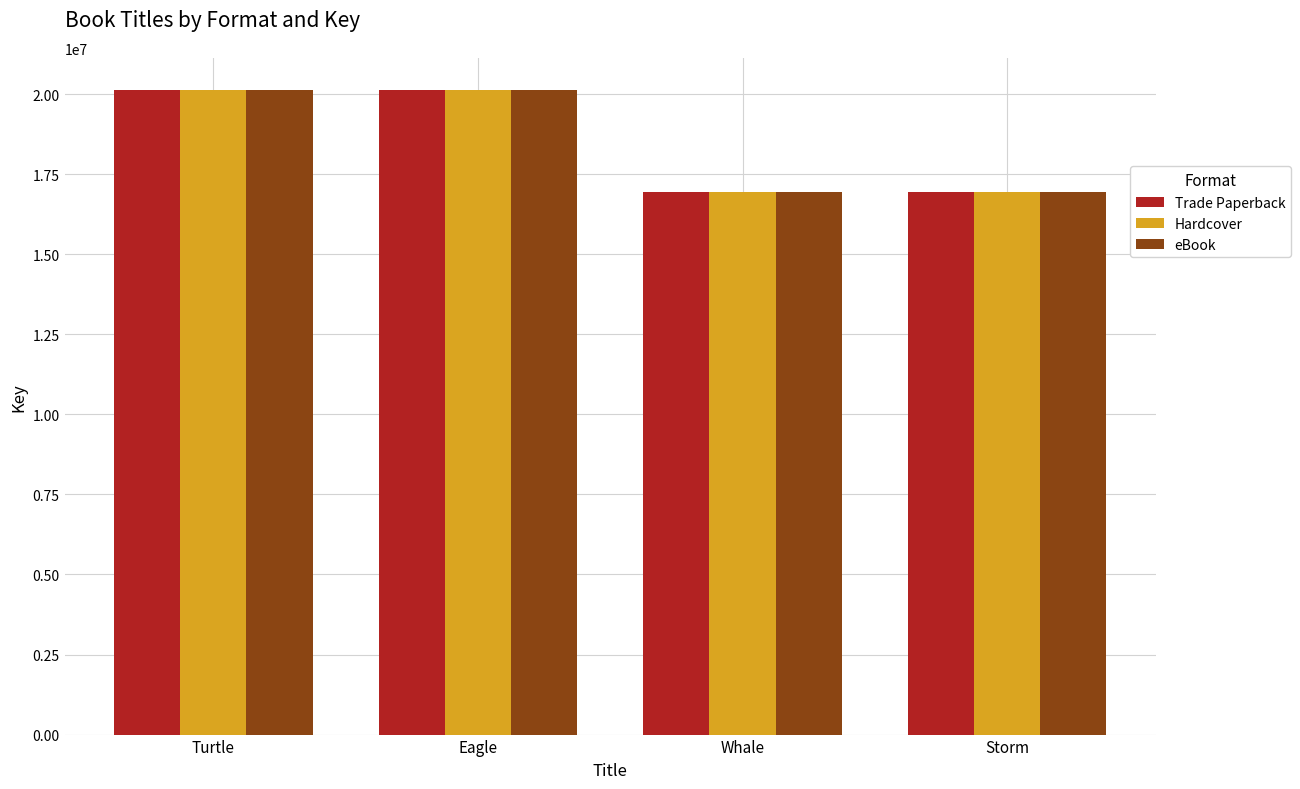

The eBook series shows 16951400 at Storm. True or false?

True